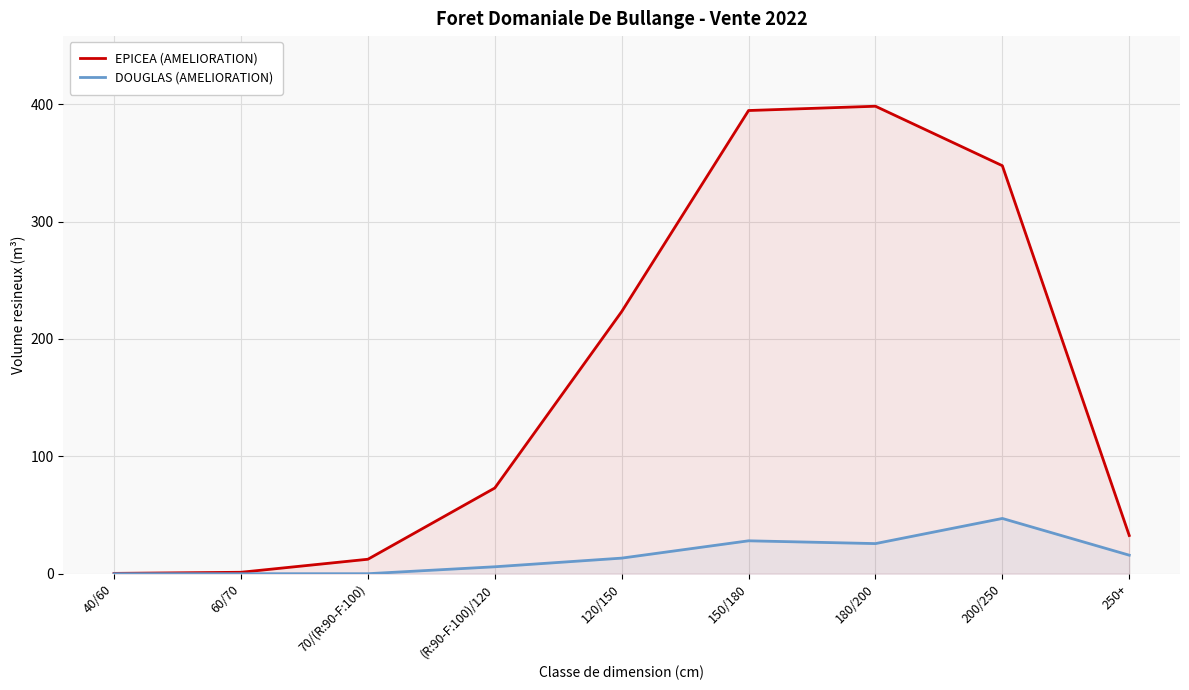

What is the value of the EPICEA (AMELIORATION) point at the 4th from the left?

73.0